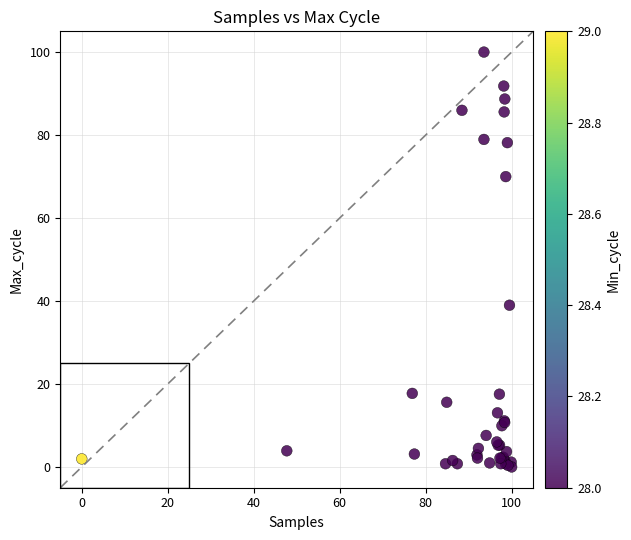

What Y value in the scatter plot is closest to 50?

39.0